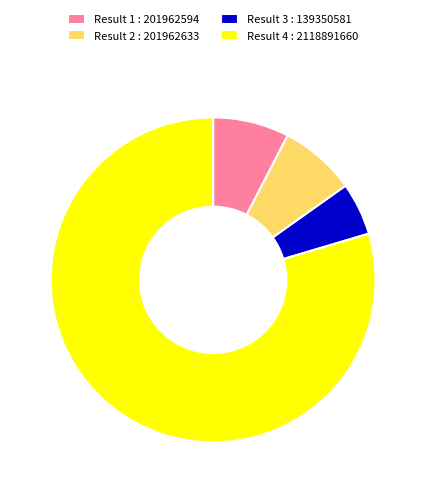

Is the sum of Result 3 and Result 2 greater than half?

No